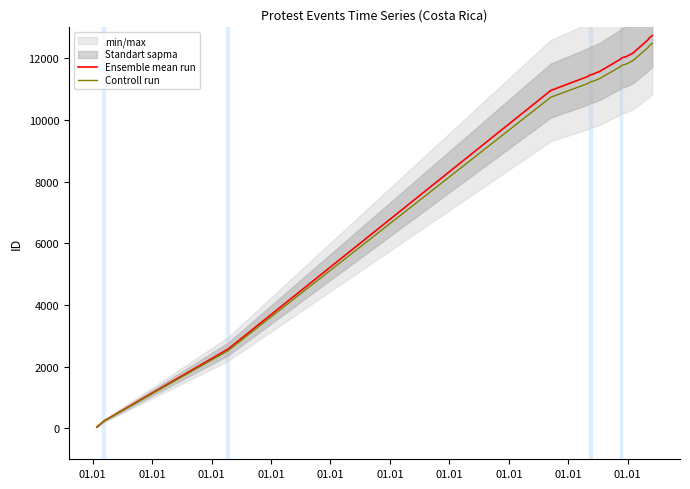

Reading right to left, extract all data points from this chart.

Ensemble mean run: 12735.0	12652.0	12586.0	12162.0	12050.0	12009.0	11967.0	11574.0	11477.0	11468.0	11447.0	11416.0	11408.0	10954.0	2570.0	246.0	245.0	45.0
Controll run: 12480.3	12399.0	12334.3	11918.8	11809.0	11768.8	11727.7	11342.5	11247.5	11238.6	11218.1	11187.7	11179.8	10734.9	2518.6	241.1	240.1	44.1